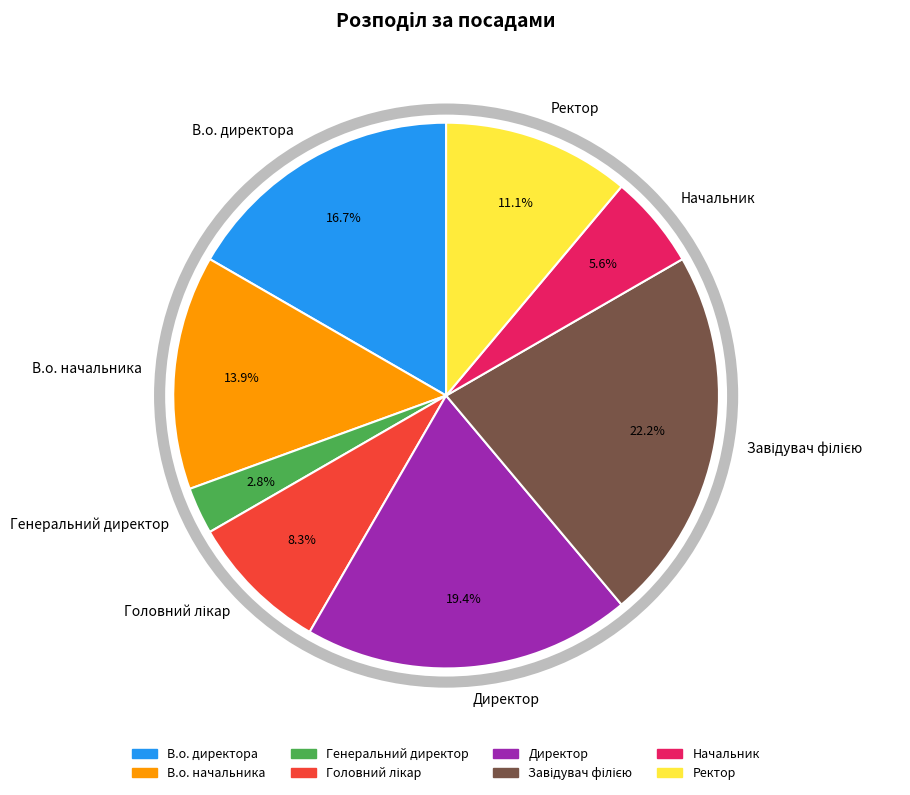

What percentage is NOT represented by Ректор?

88.9%